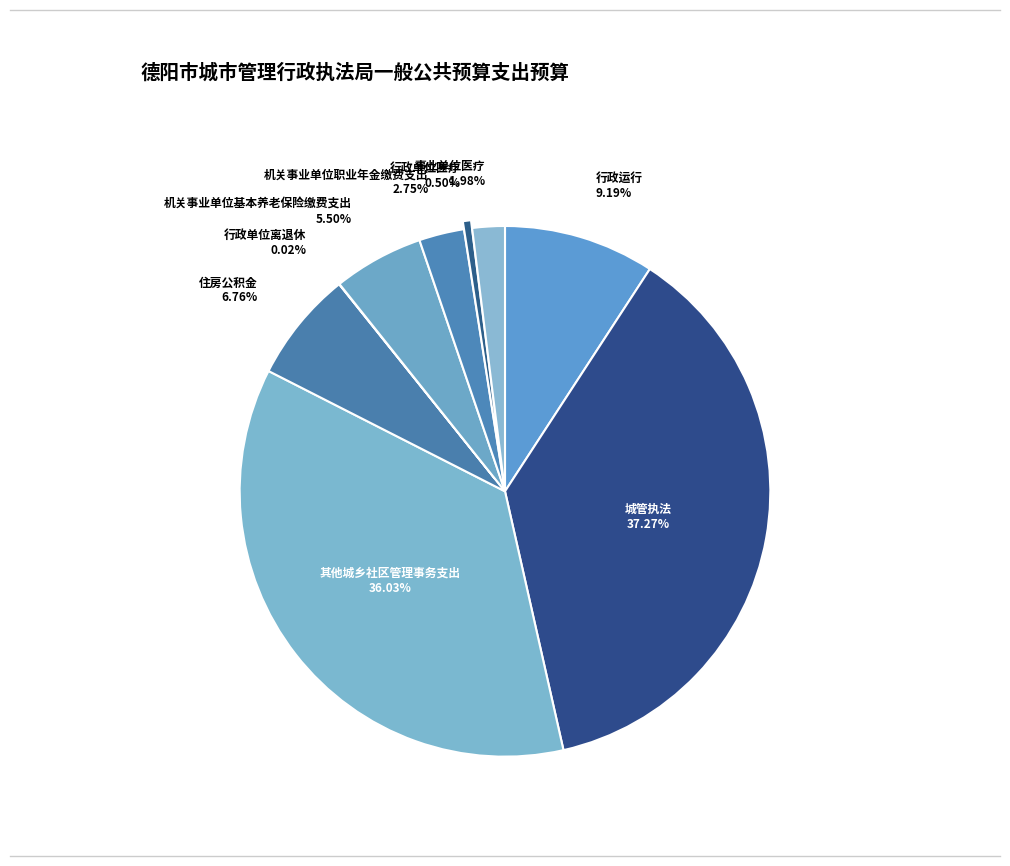

Is there a majority slice in this chart?

No